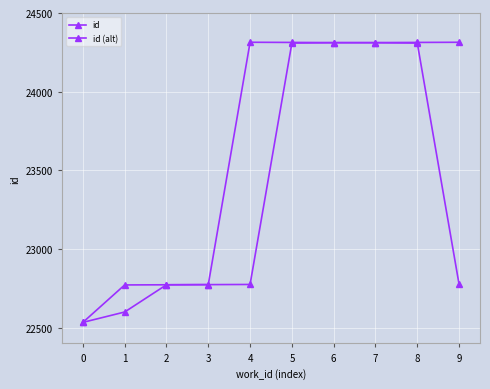

Where is id nearest to the value 23424?

4